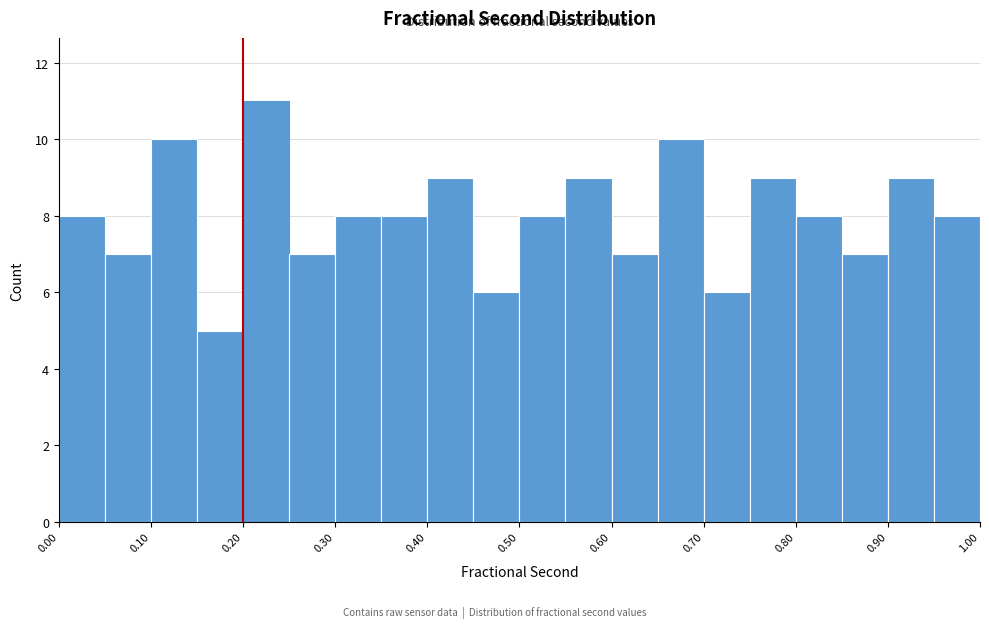

Reading left to right, transcribe this chart: for each bar, give the range it covers on the x-axis and its height. The values are not printed on the chart, so give them approximately, as read against the axis.

0.00 to 0.05: 8
0.05 to 0.10: 7
0.10 to 0.15: 10
0.15 to 0.20: 5
0.20 to 0.25: 11
0.25 to 0.30: 7
0.30 to 0.35: 8
0.35 to 0.40: 8
0.40 to 0.45: 9
0.45 to 0.50: 6
0.50 to 0.55: 8
0.55 to 0.60: 9
0.60 to 0.65: 7
0.65 to 0.70: 10
0.70 to 0.75: 6
0.75 to 0.80: 9
0.80 to 0.85: 8
0.85 to 0.90: 7
0.90 to 0.95: 9
0.95 to 1.00: 8